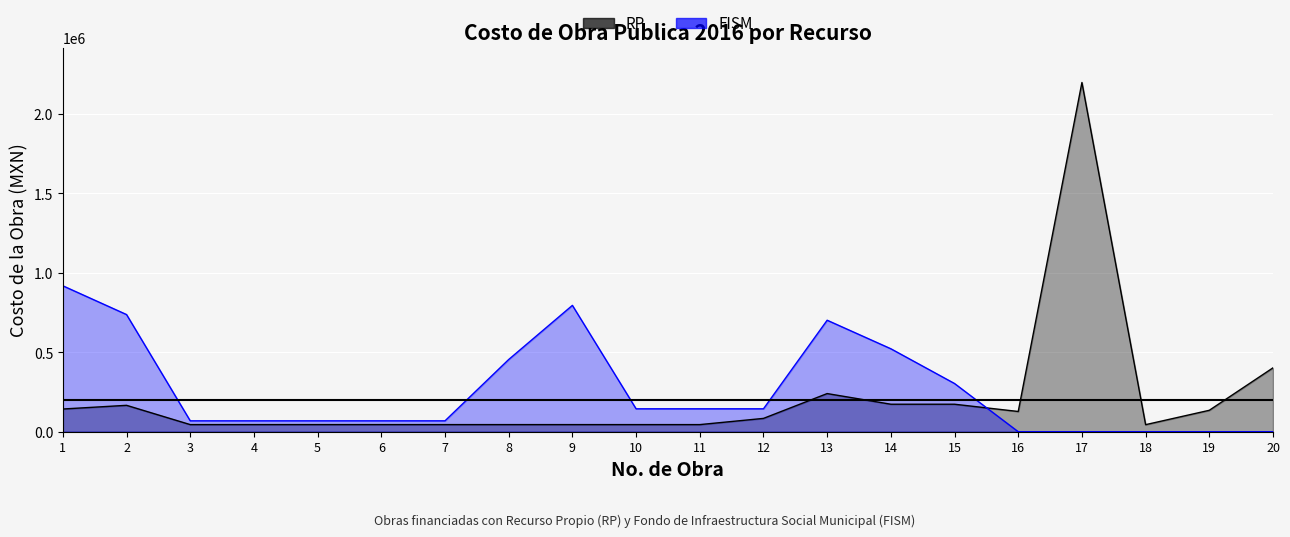

Where does the FISM series first go above 144166?

1